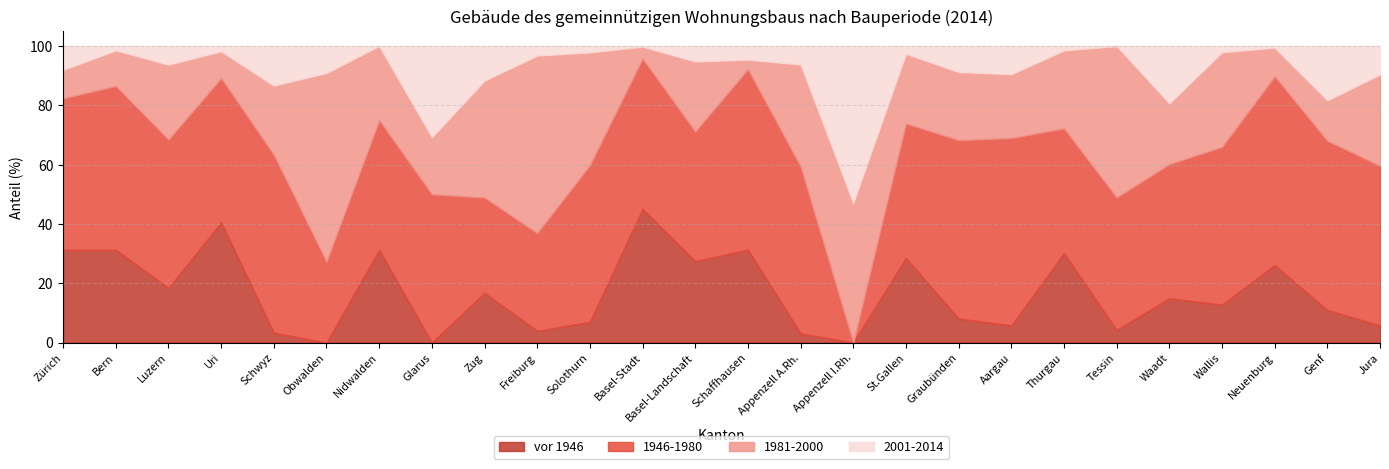

At which label is 1981-2000 closest to 33?

Wallis